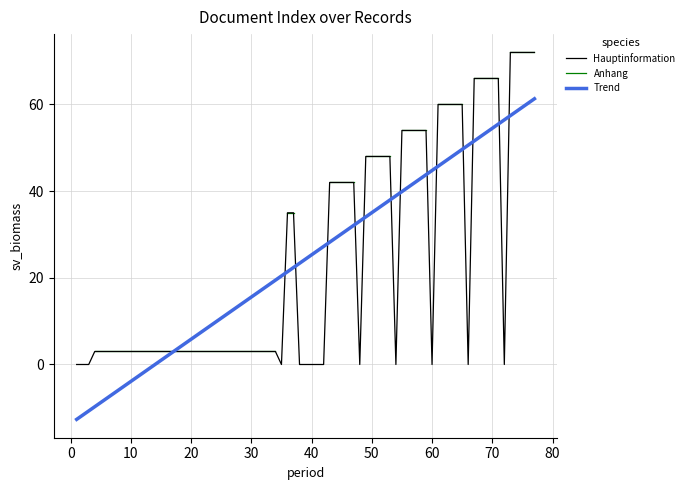

True or false: Hauptinformation and Trend cross at least once.

True